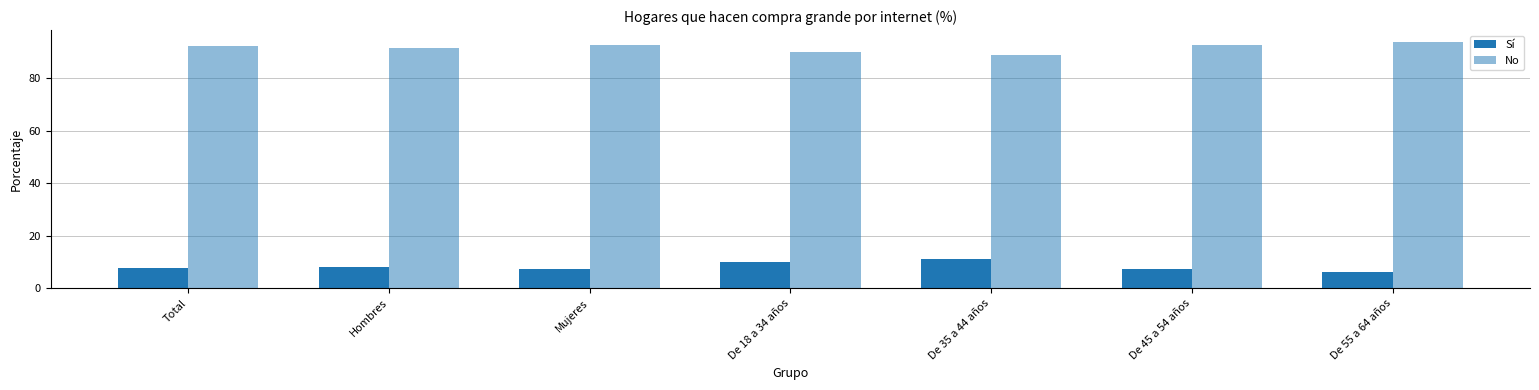

What is the minimum value shown in the chart?

6.3